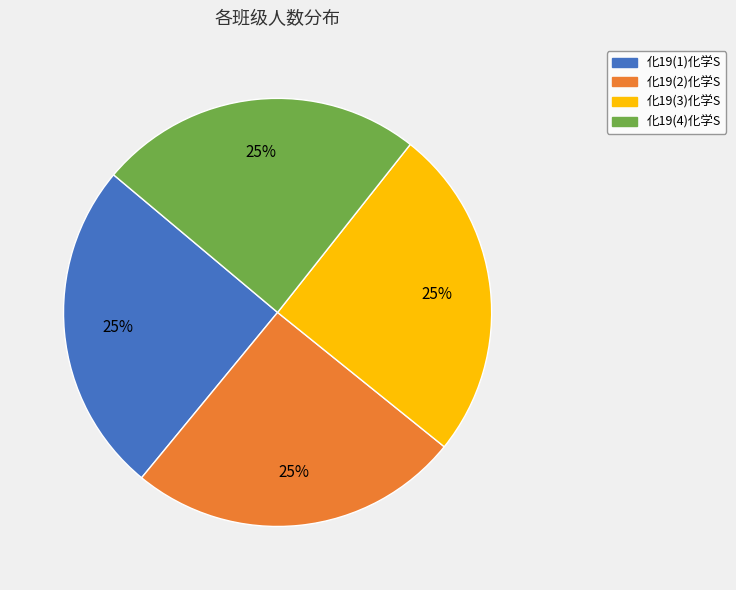

Is 化19(3)化学S the majority of the pie?

No